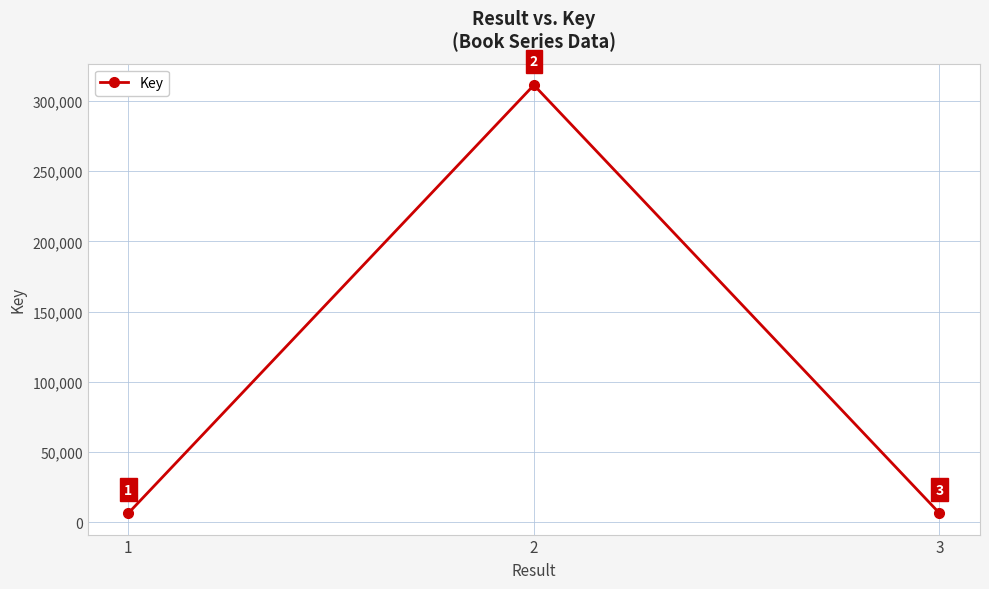

What is the approximate value at 2, to the nearest 100?

311300